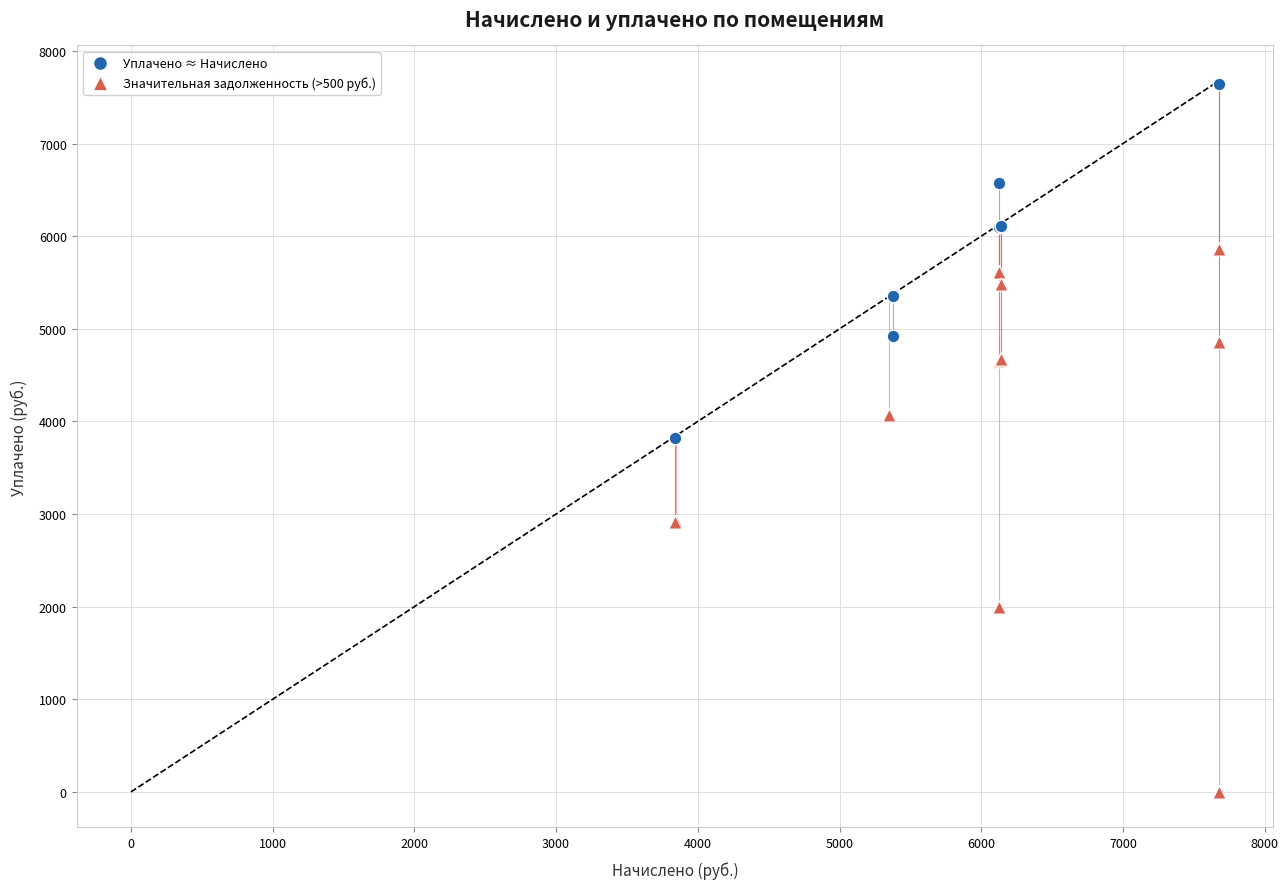

What are all the series names shown in the legend?

Уплачено ≈ Начислено, Значительная задолженность (>500 руб.)